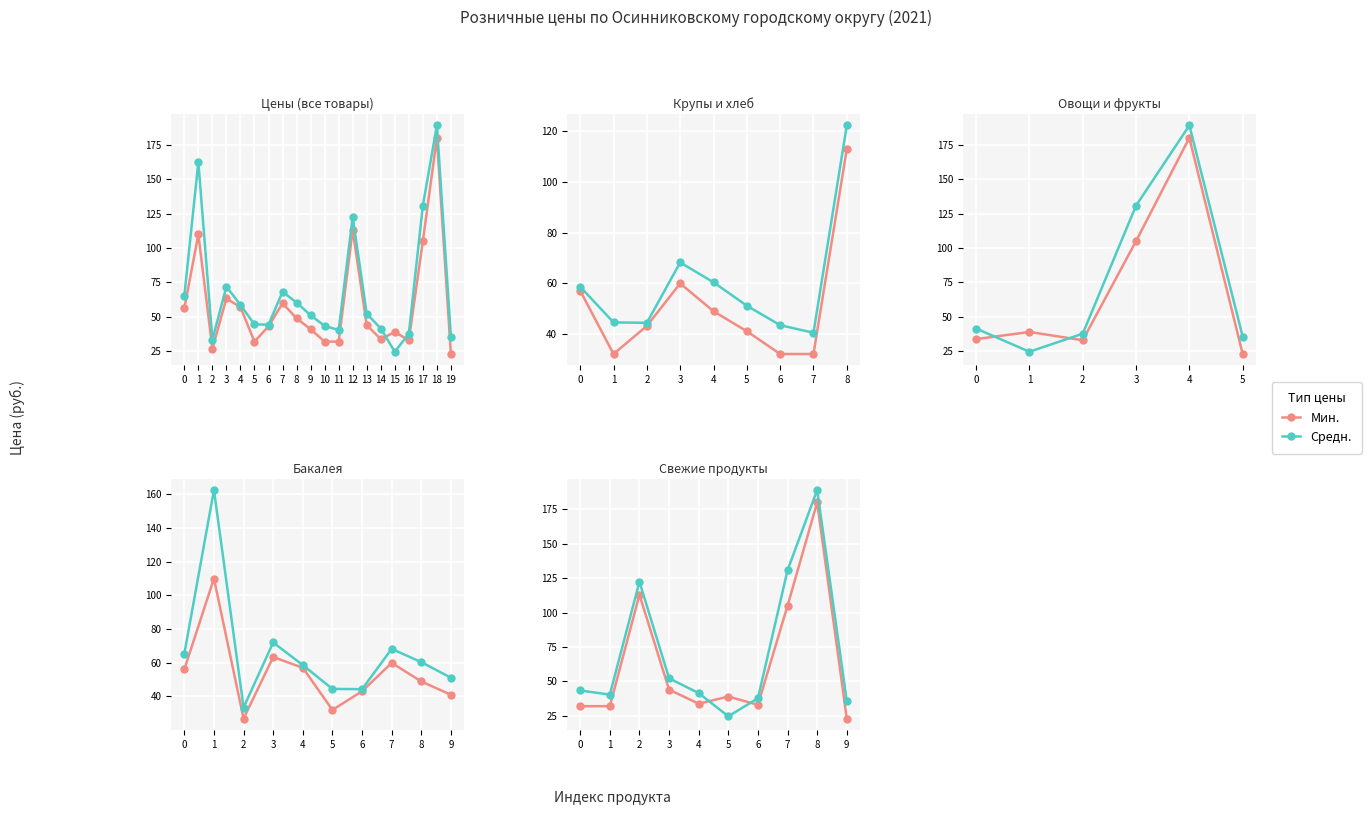

The Мин. series shows 55.9 at 6. True or false?

False